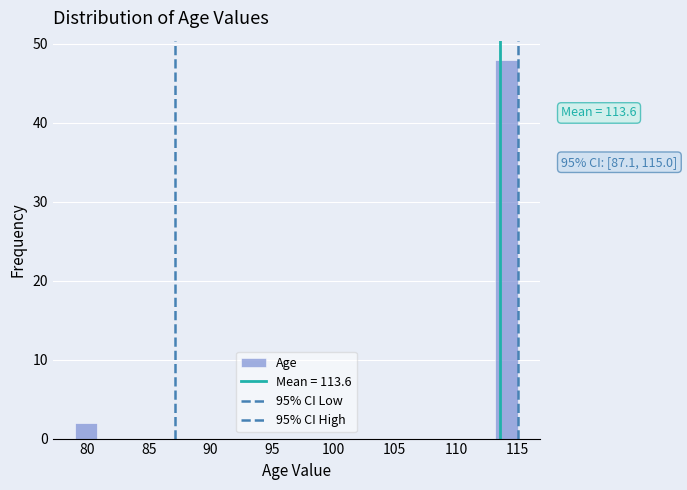

Around what value on the x-axis is the tallest bar? Give the approximate position of its centre, as read against the axis.

114.0